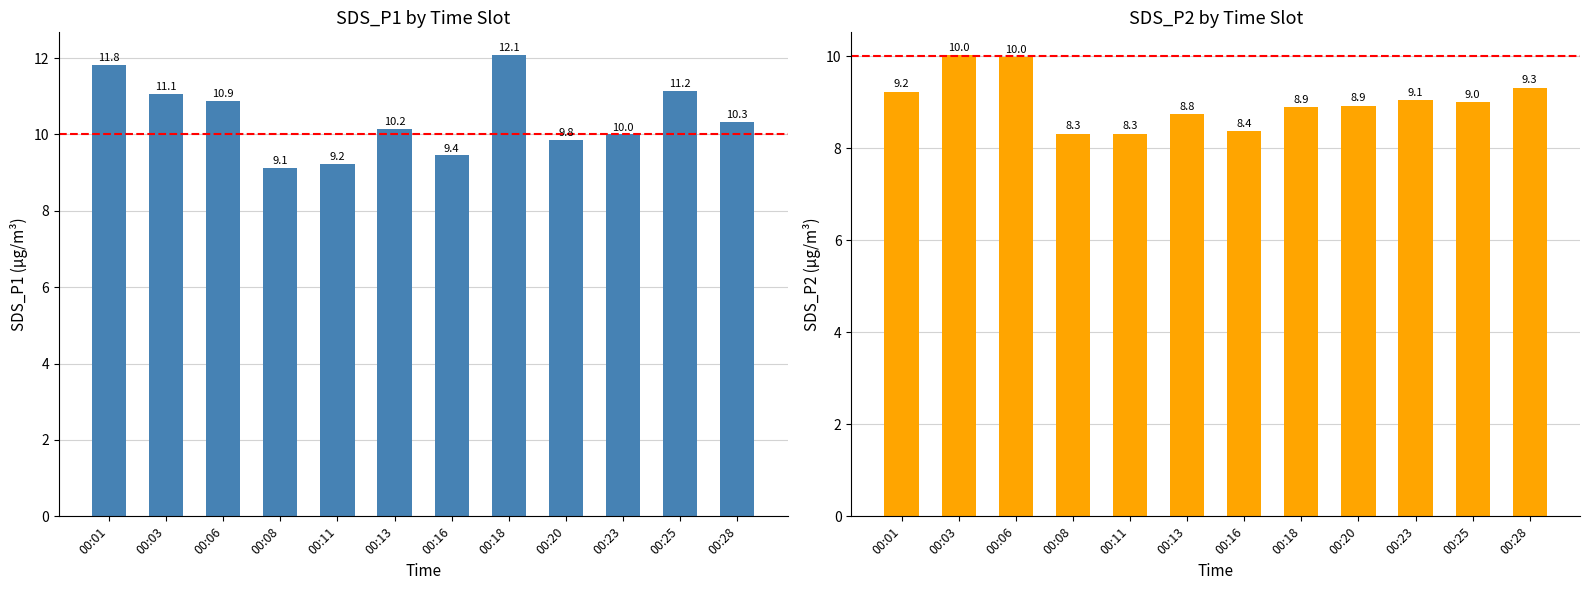

What is the spread (max minus min) of values at 00:20?

0.9